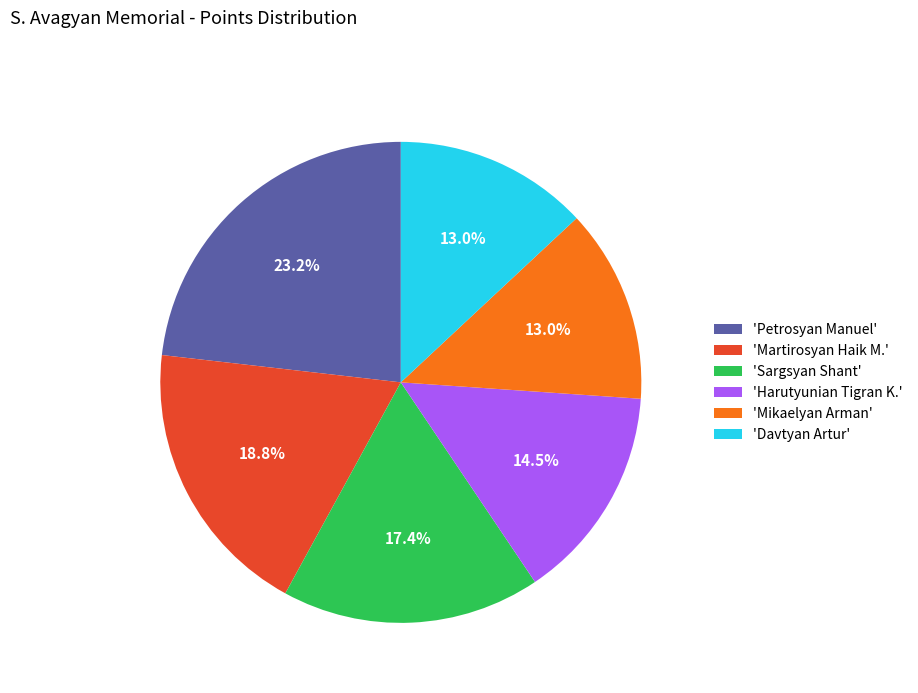

Does 'Davtyan Artur' account for over 50% of the chart?

No